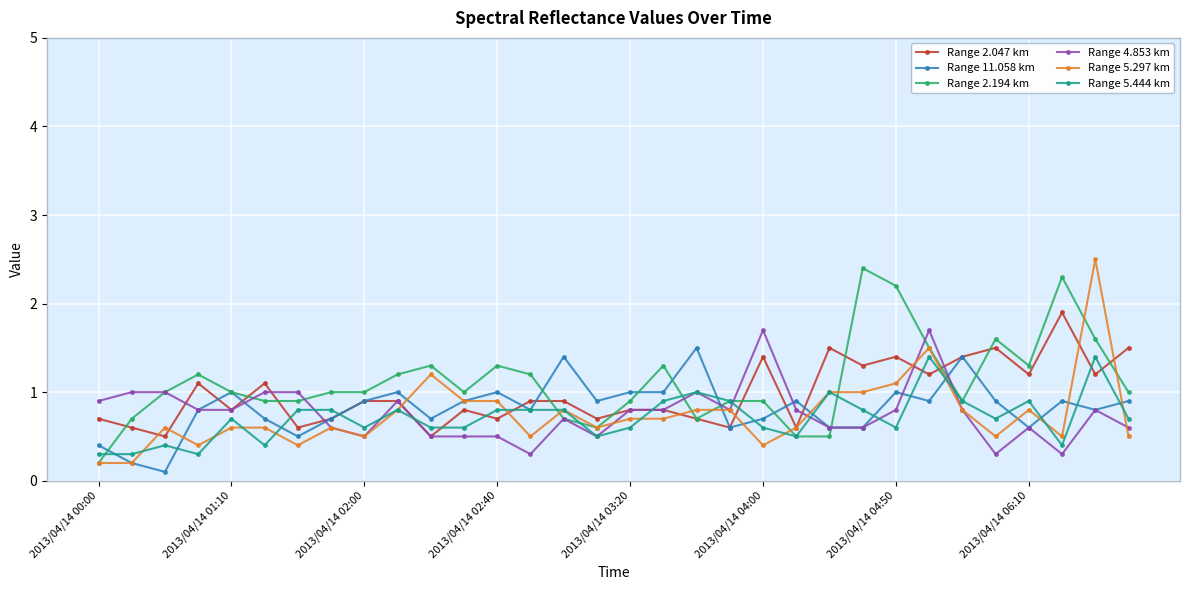

What is the lowest value of the Range 2.194 km series?

0.2